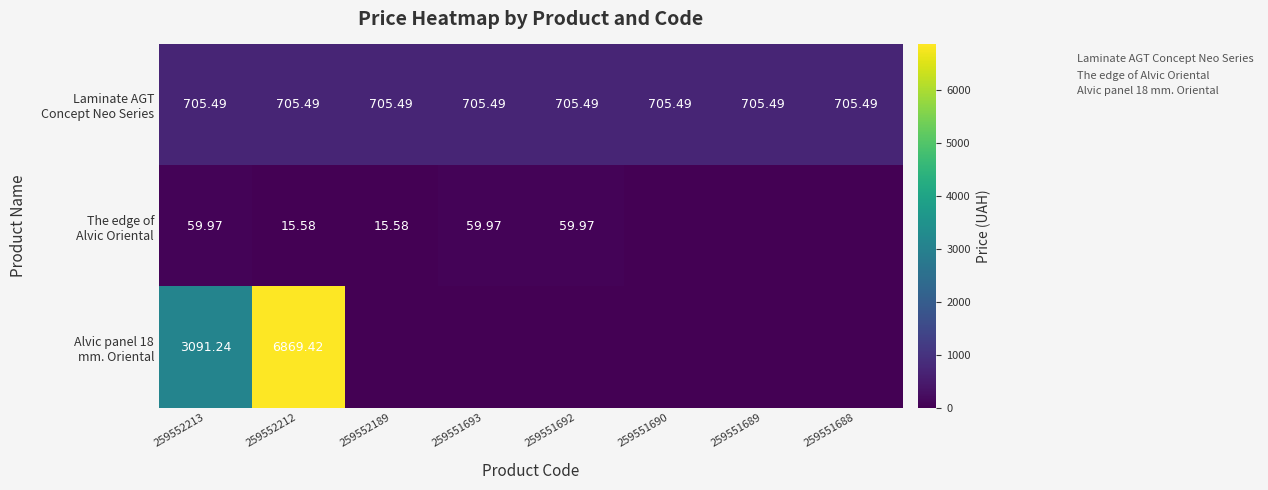

Which series has the widest spread of values?

Alvic panel 18 mm. Oriental